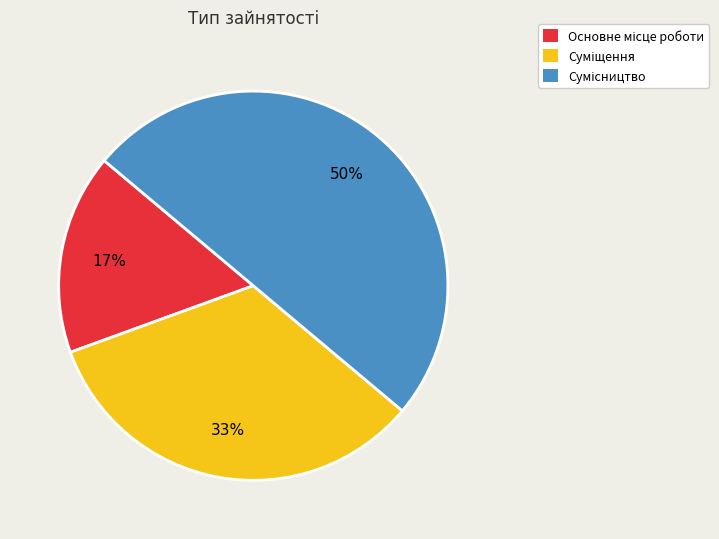

To the nearest percent, what is the average slice percentage?

33%